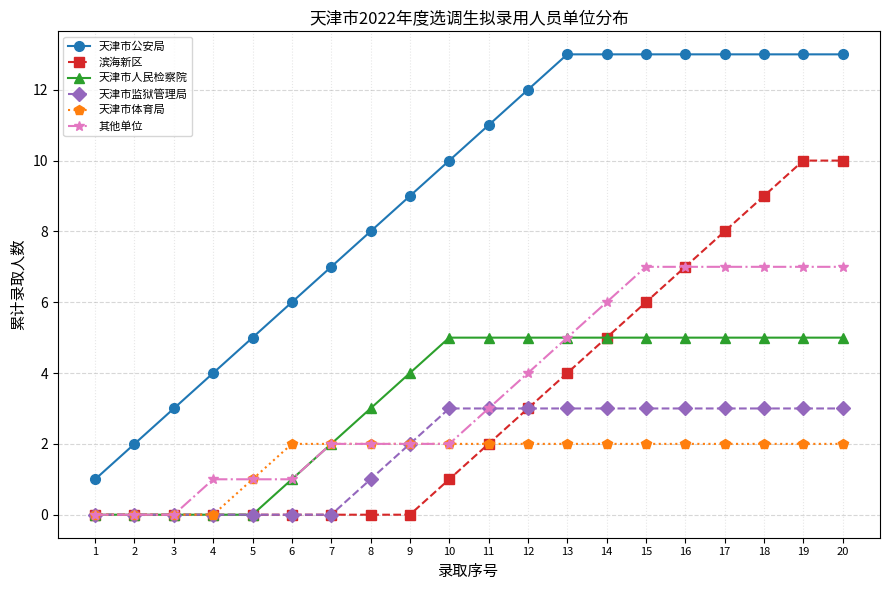

Reading left to right, transcribe all the data shown in this chart.

天津市公安局: 1	2	3	4	5	6	7	8	9	10	11	12	13	13	13	13	13	13	13	13
滨海新区: 0	0	0	0	0	0	0	0	0	1	2	3	4	5	6	7	8	9	10	10
天津市人民检察院: 0	0	0	0	0	1	2	3	4	5	5	5	5	5	5	5	5	5	5	5
天津市监狱管理局: 0	0	0	0	0	0	0	1	2	3	3	3	3	3	3	3	3	3	3	3
天津市体育局: 0	0	0	0	1	2	2	2	2	2	2	2	2	2	2	2	2	2	2	2
其他单位: 0	0	0	1	1	1	2	2	2	2	3	4	5	6	7	7	7	7	7	7